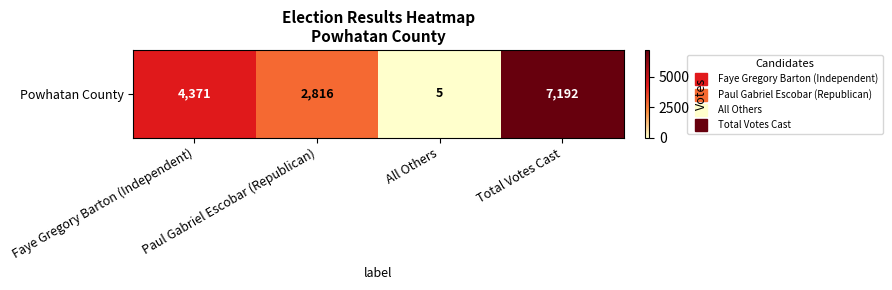

At which label is the value closest to 3598?

Faye Gregory Barton (Independent)